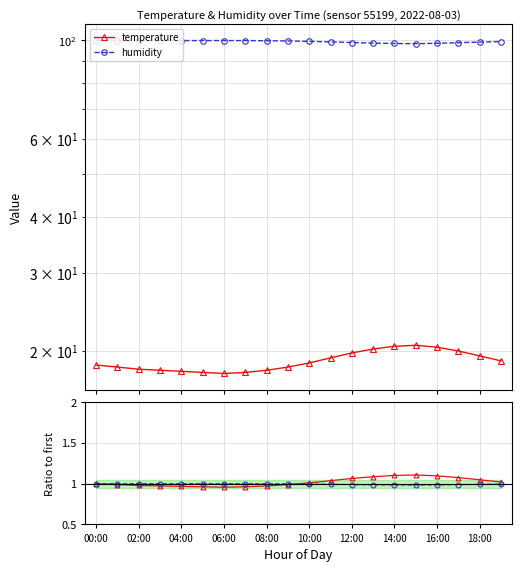

Reading left to right, what are all the values shown in this chart?

temperature: 1.0	1.0	1.0	1.0	1.0	1.0	1.0	1.0	1.0	1.0	1.0	1.0	1.1	1.1	1.1	1.1	1.1	1.1	1.0	1.0
humidity: 1.0	1.0	1.0	1.0	1.0	1.0	1.0	1.0	1.0	1.0	1.0	1.0	1.0	1.0	1.0	1.0	1.0	1.0	1.0	1.0